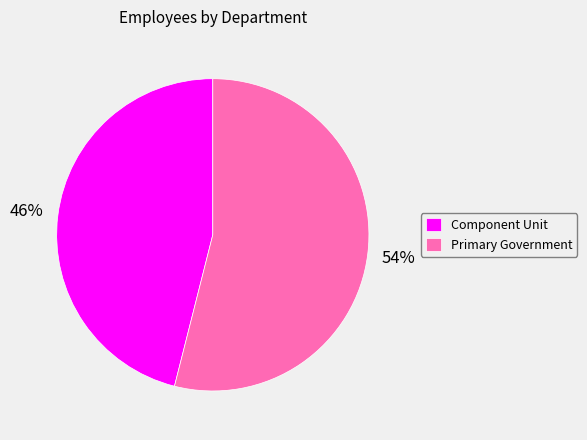

Which category has the smallest portion of the pie?

Component Unit